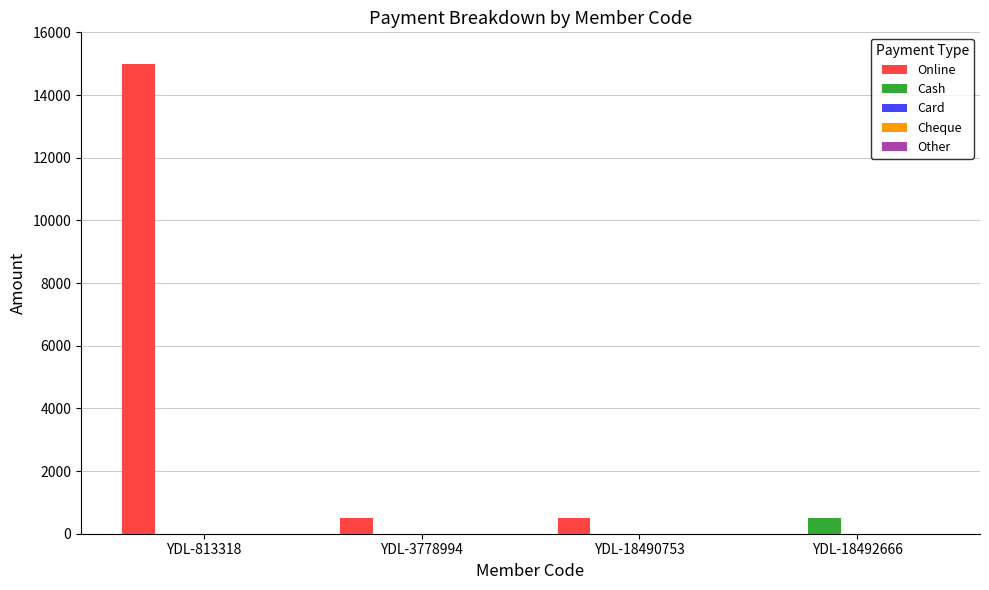

At which category is the sum across all series the highest?

YDL-813318